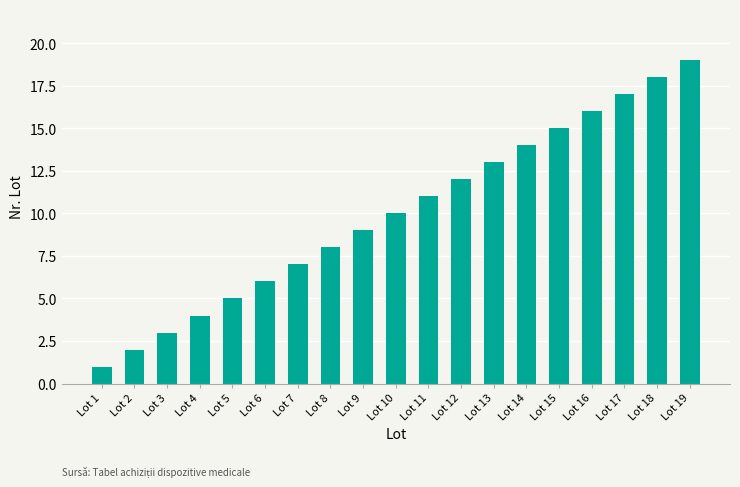

Which category has the highest value across all series?

Lot 19